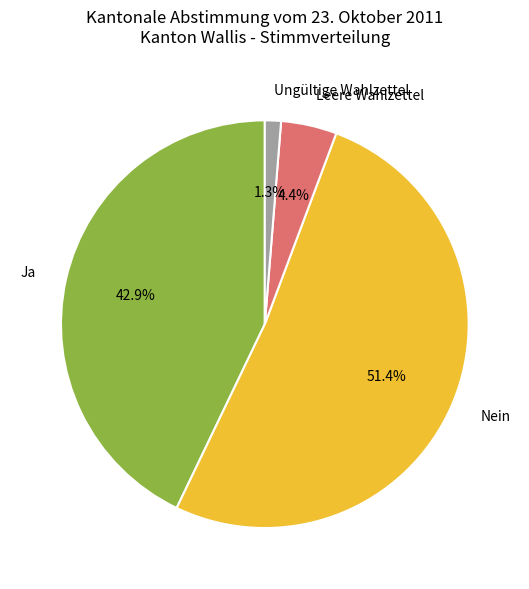

Which category accounts for the majority?

Nein